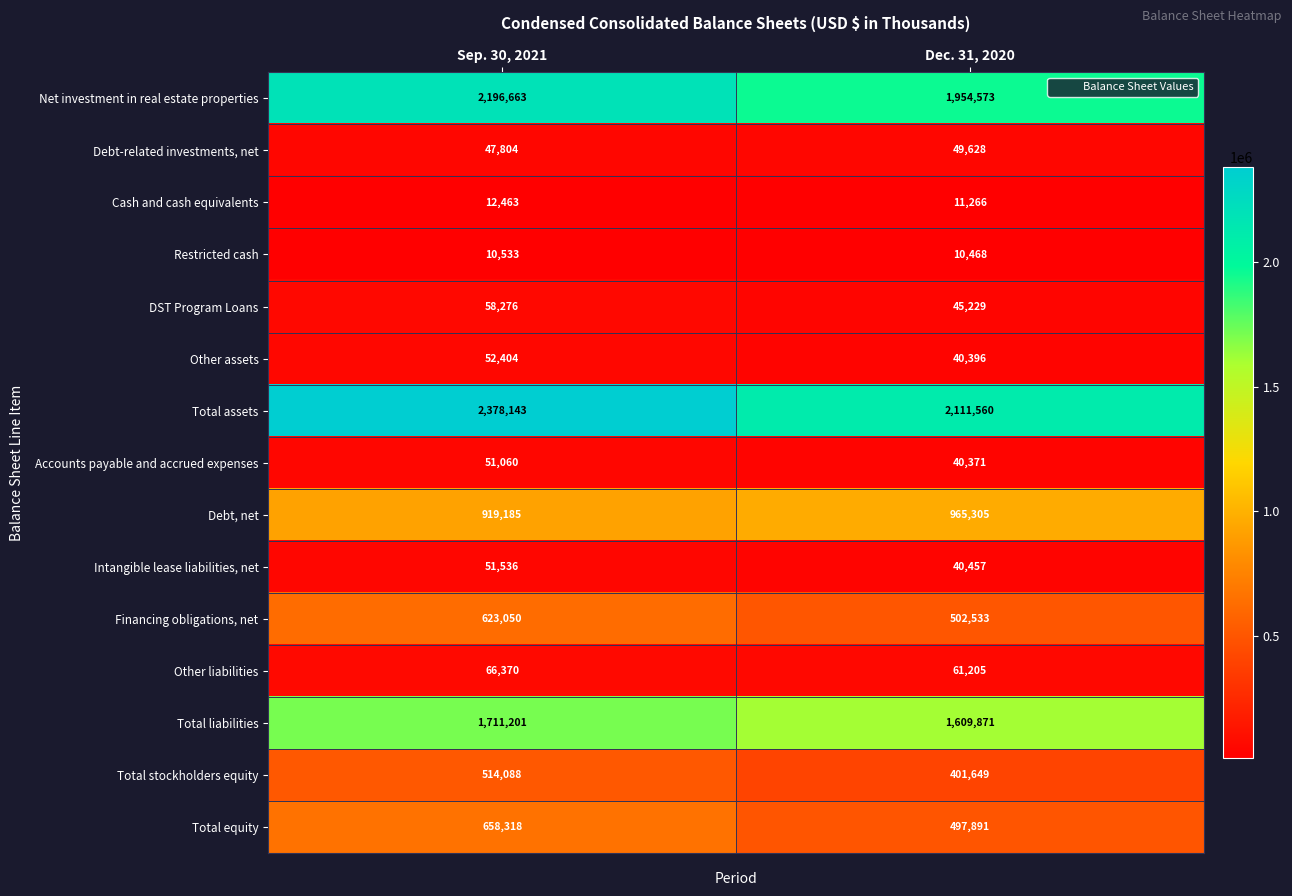

Between Sep. 30, 2021 and Dec. 31, 2020, which series saw the biggest shift?

Total assets